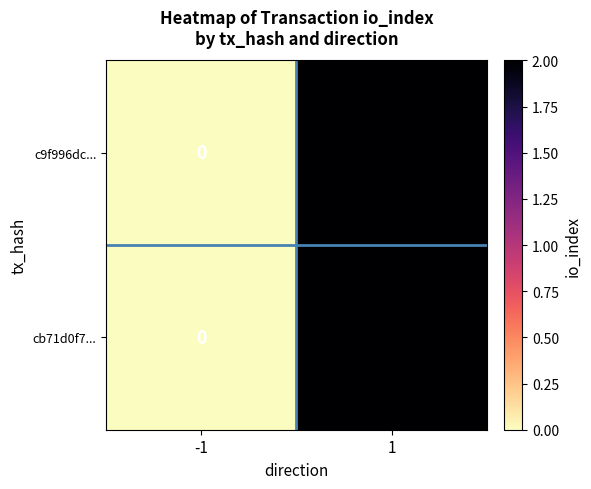

List the labels in order of cb71d0f7... value, smallest first.

-1, 1